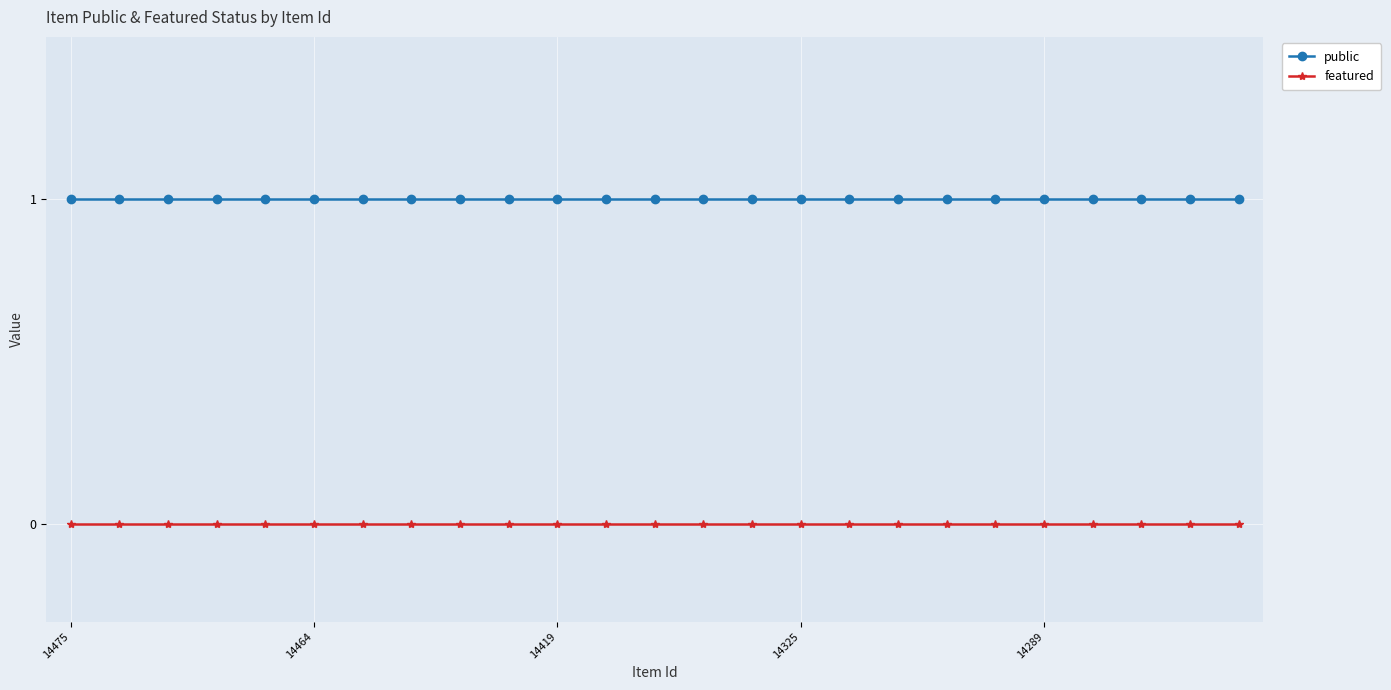

How many lines are shown in the chart?

2